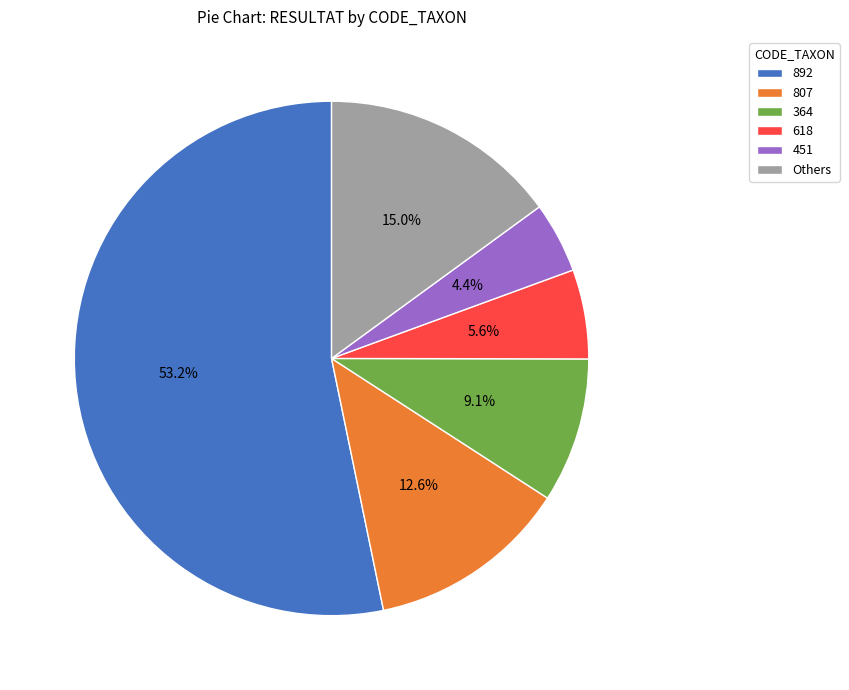

What portion of the pie excludes 364?

90.9%